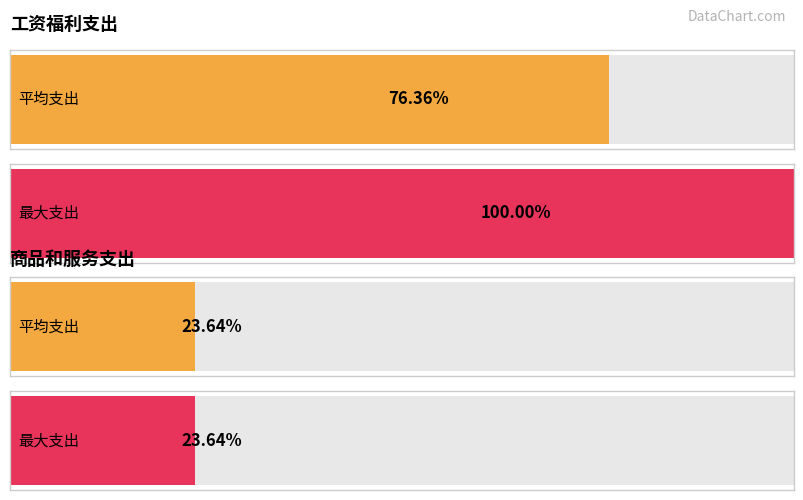

How many bars are there in each group?

2